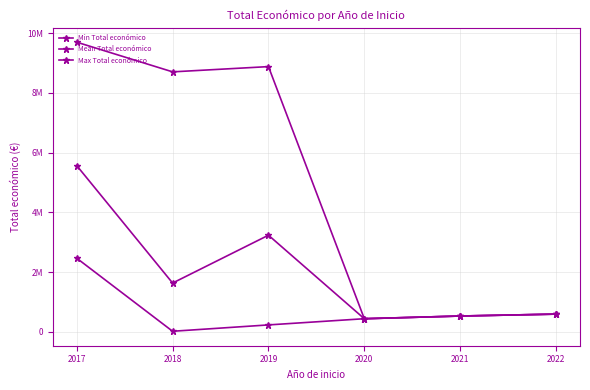

Which series has the largest total across all categories?

Max Total económico